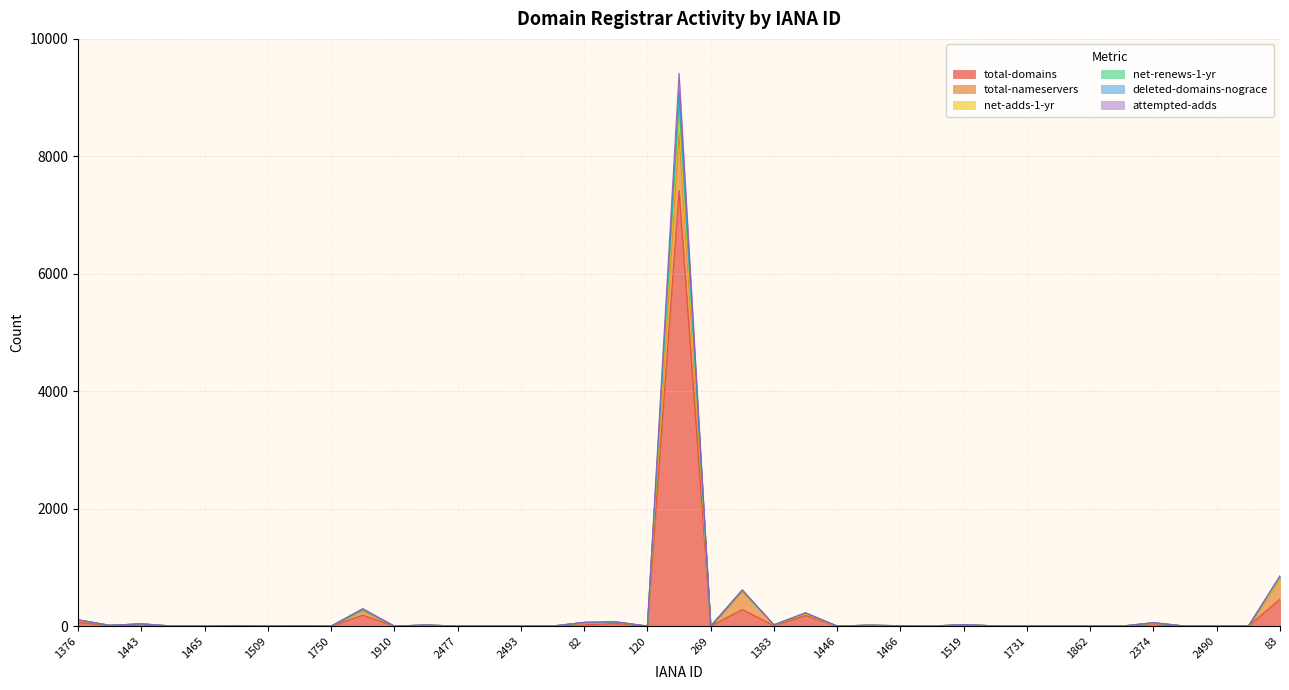

The total-domains series shows 0 at 1862. True or false?

True